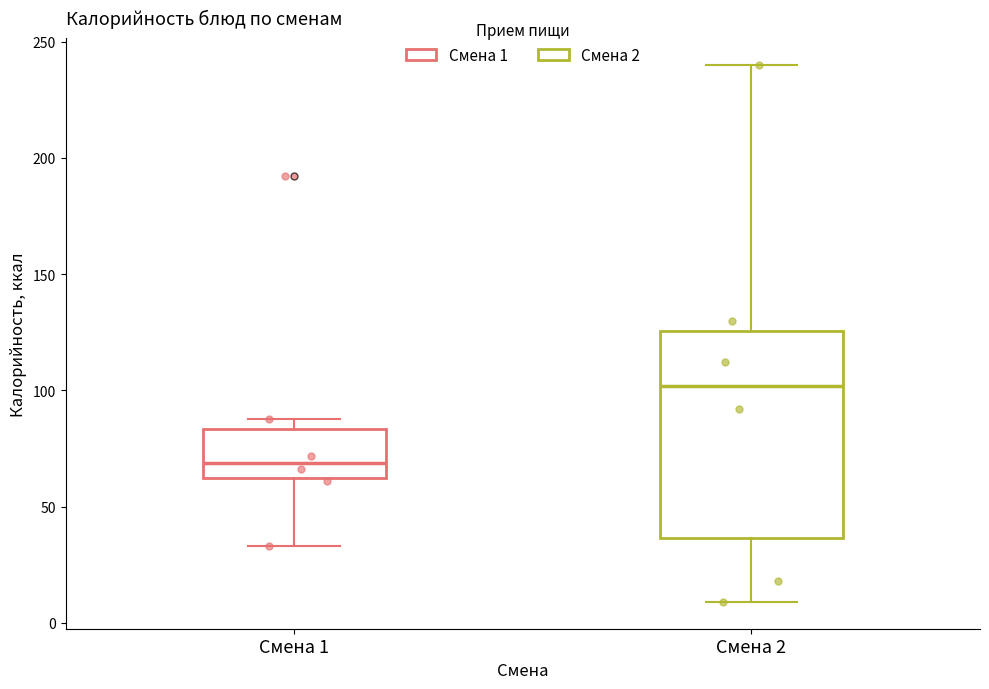

Comparing the boxes themselves (not the whiskers), which one is the tallest?

Смена 2